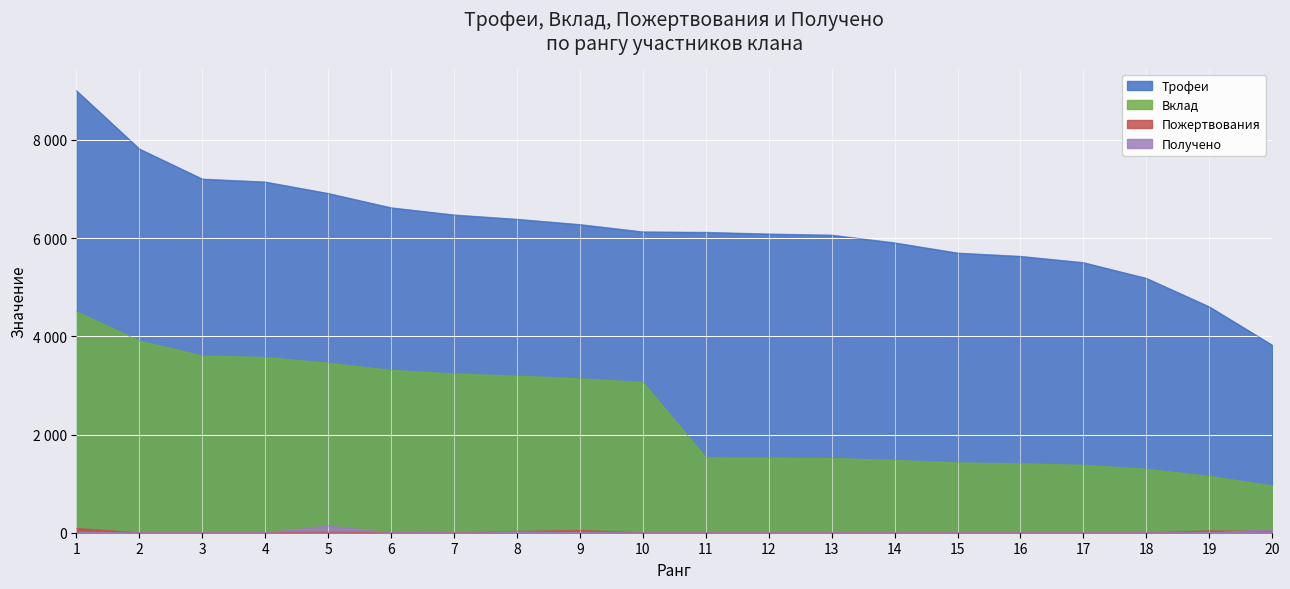

True or false: Трофеи has a value of 3919 at 9.

False